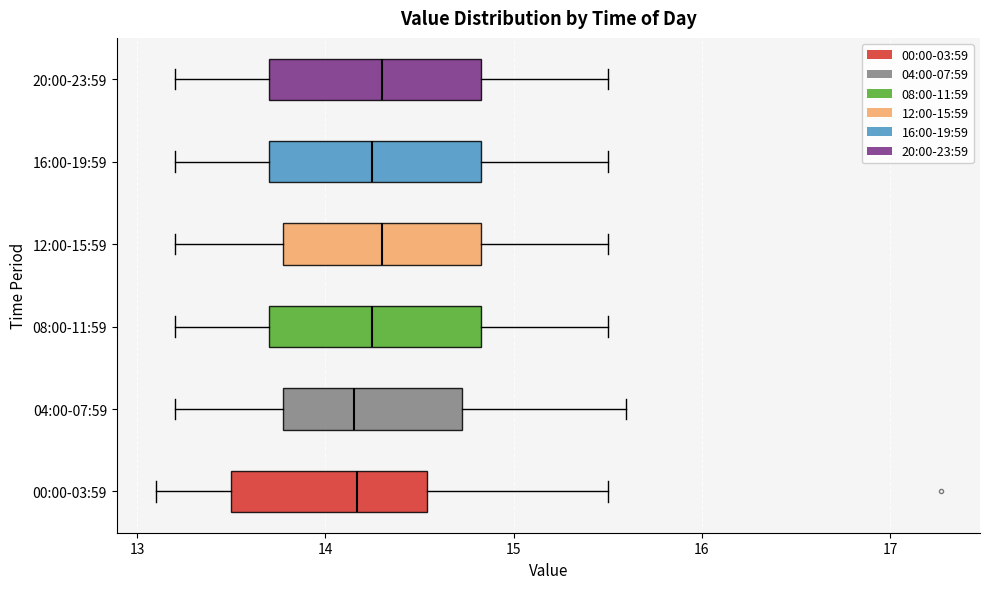

Where does the right whisker of the box for 12:00-15:59 end on the x-axis? The values are not printed on the chart, so give them approximately, as read against the axis.

15.5